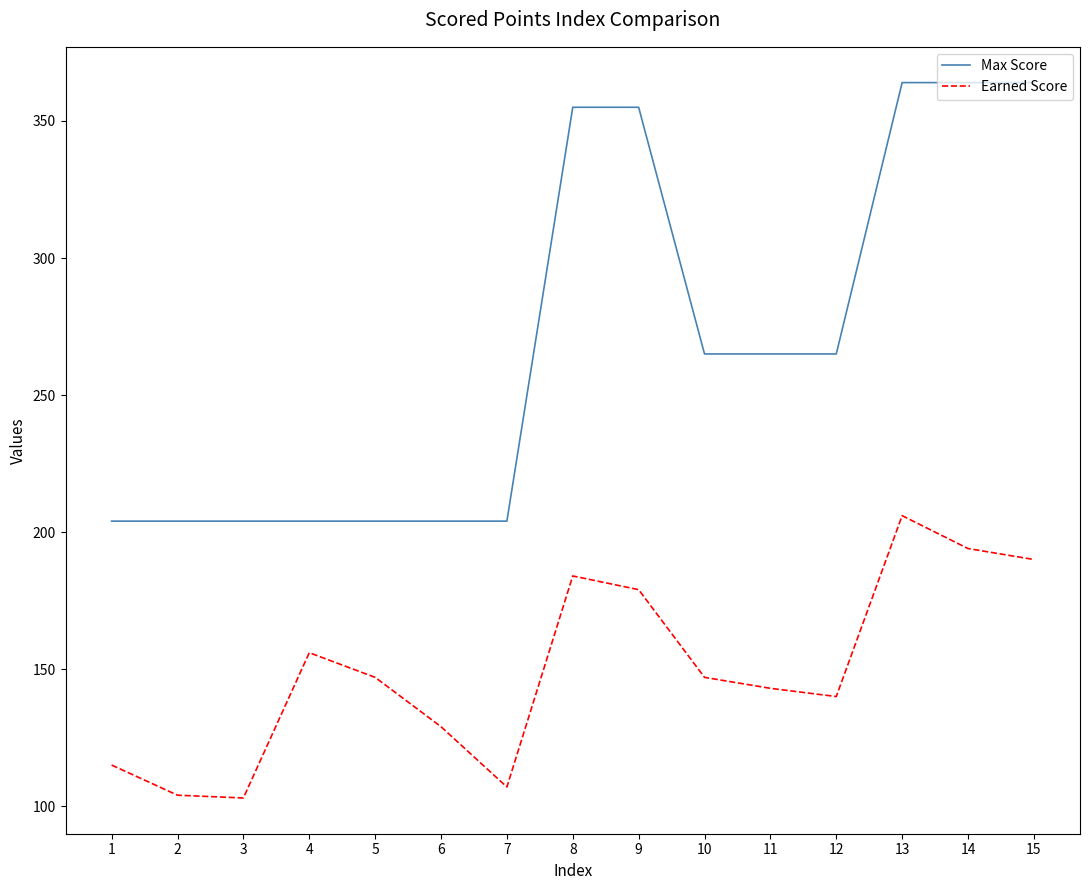

The Earned Score series shows 79 at 4. True or false?

False